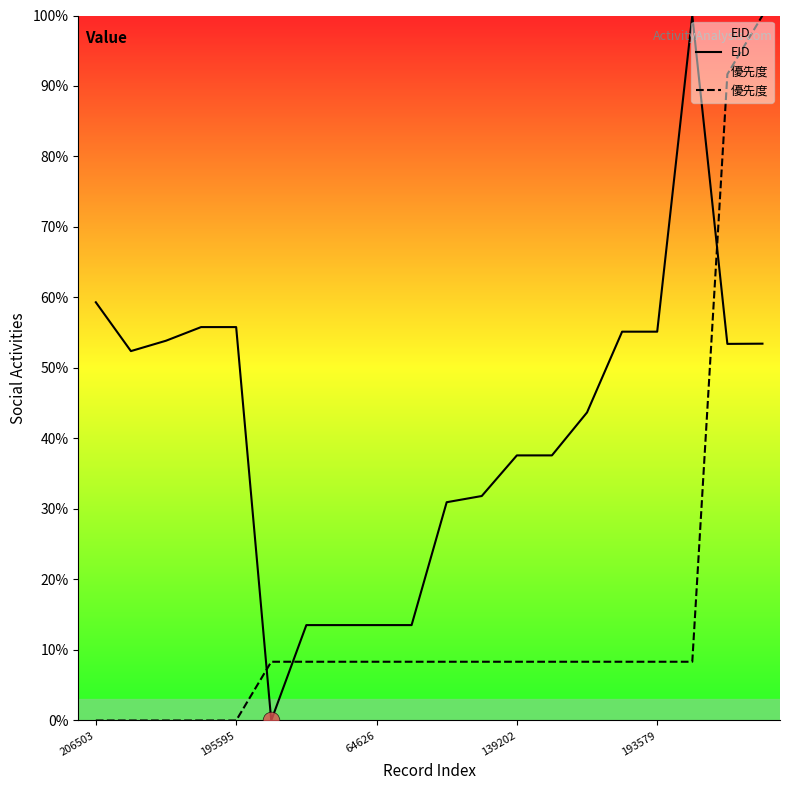

Reading left to right, what are all the values shown in this chart?

EID: 59.3	52.4	53.9	55.8	55.8	0.0	13.5	13.5	13.5	13.5	31.0	31.8	37.6	37.6	43.7	55.2	55.2	100.0	53.4	53.5
優先度: 0.0	0.0	0.0	0.0	0.0	8.3	8.3	8.3	8.3	8.3	8.3	8.3	8.3	8.3	8.3	8.3	8.3	8.3	91.7	100.0